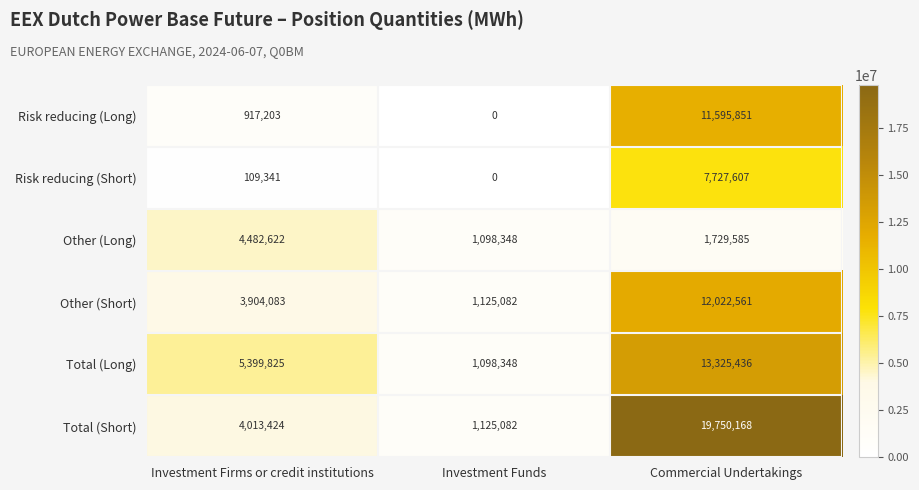

Which category has the lowest value across all series?

Investment Funds